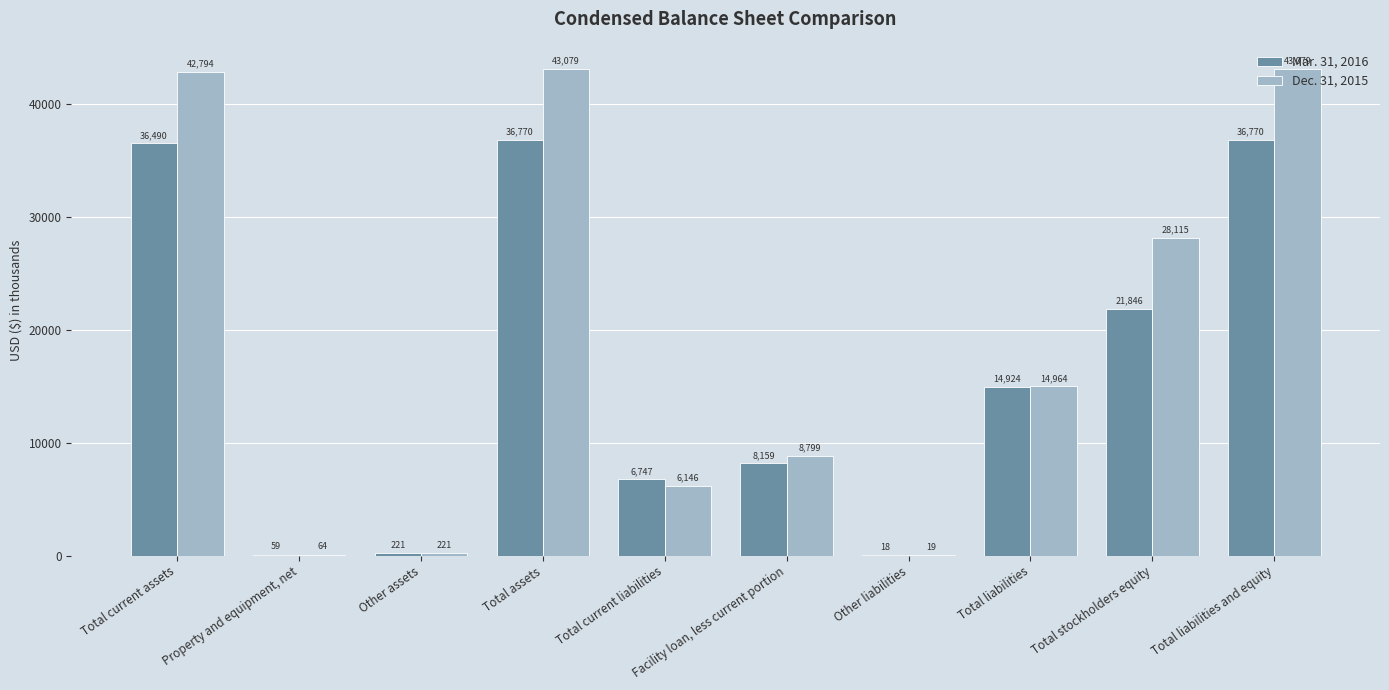

Between Property and equipment, net and Other liabilities, which series saw the biggest shift?

Dec. 31, 2015